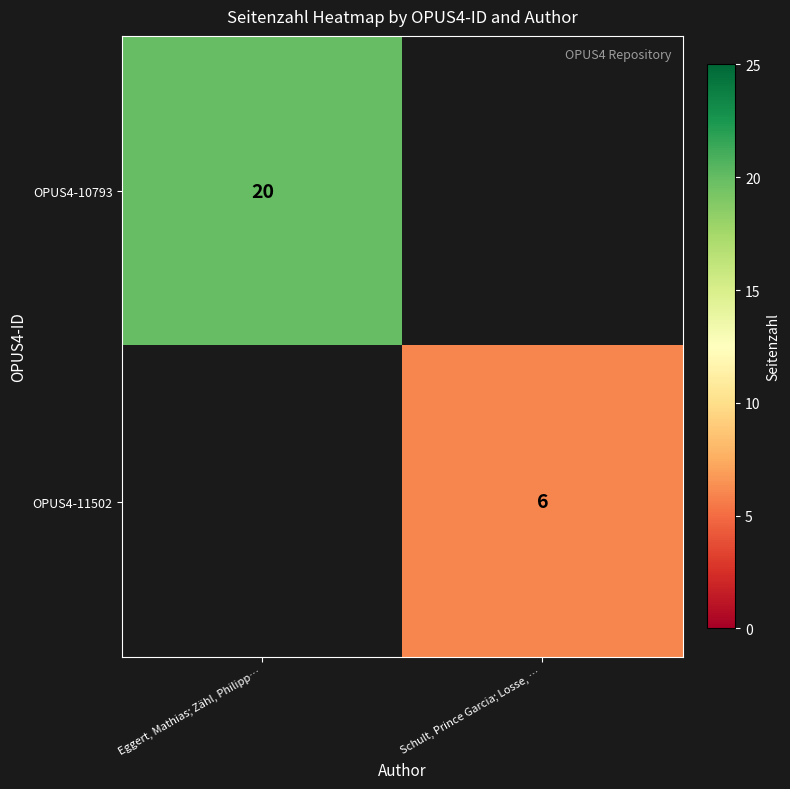

The OPUS4-10793 series shows 20 at Eggert, Mathias; Zähl, Philipp…. True or false?

True